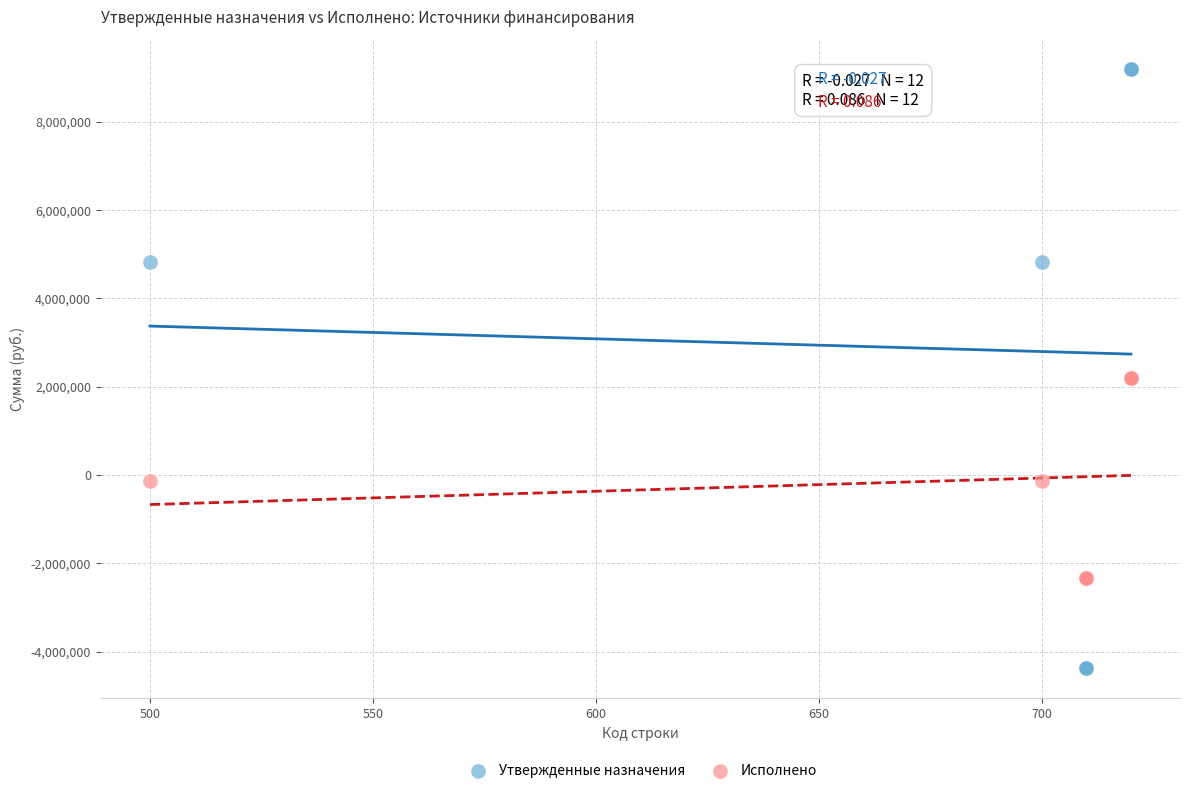

What are all the series names shown in the legend?

Утвержденные назначения, Исполнено